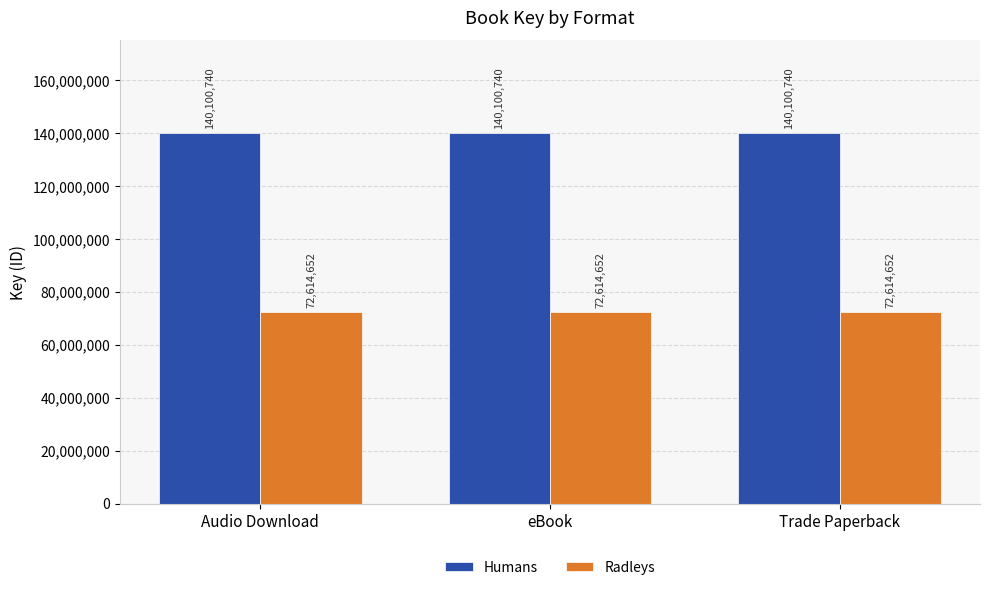

Is the value of Radleys at Trade Paperback greater than the value of Humans at eBook?

No